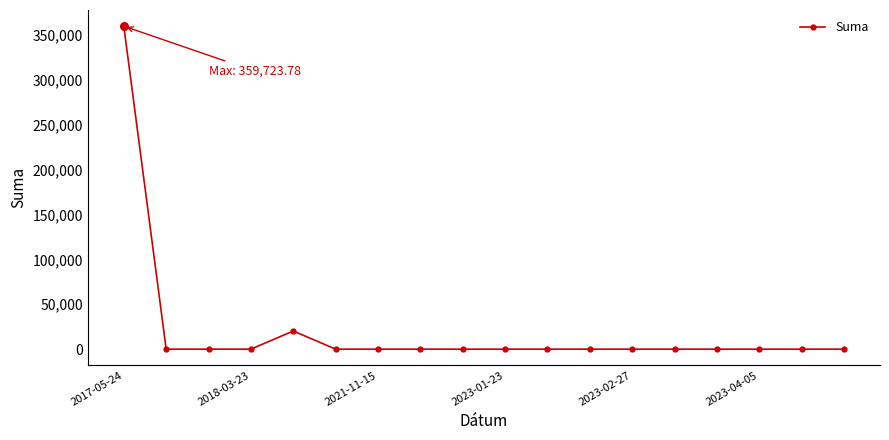

What is the maximum value shown in the chart?

359723.8